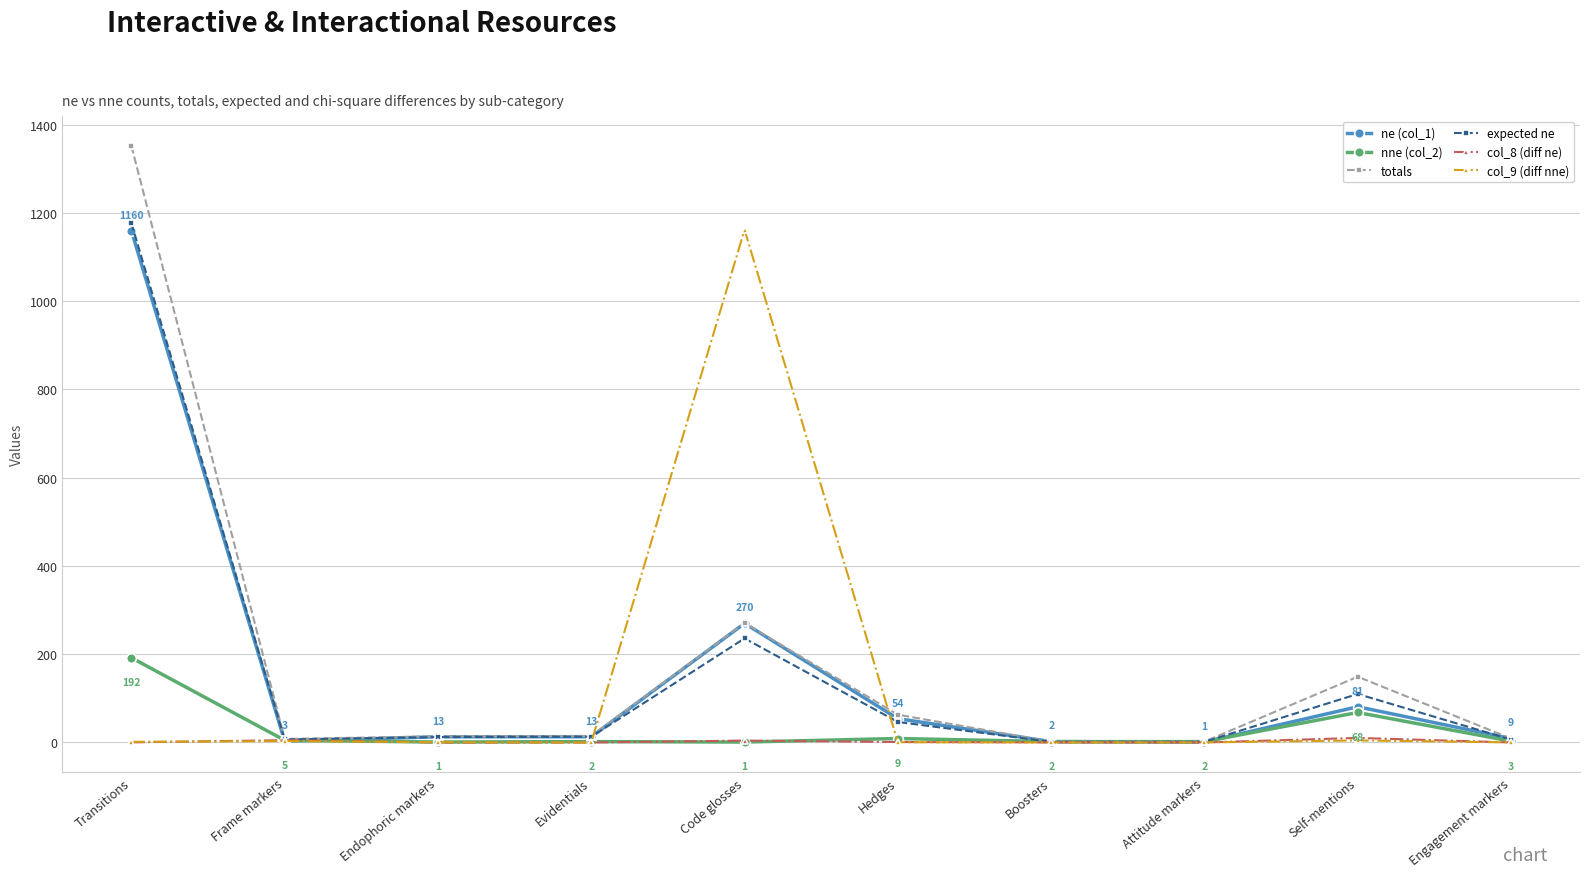

What position from the left is Self-mentions?

9